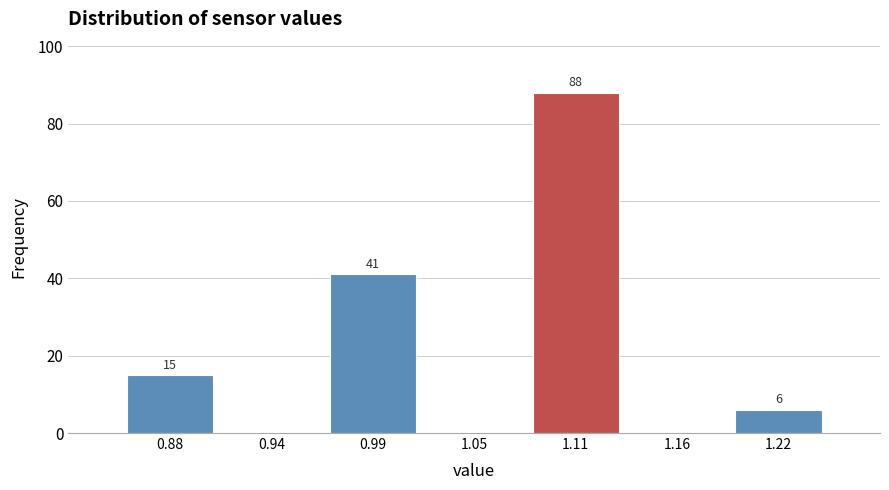

Which range on the x-axis has the tallest bar?

1.08 to 1.14